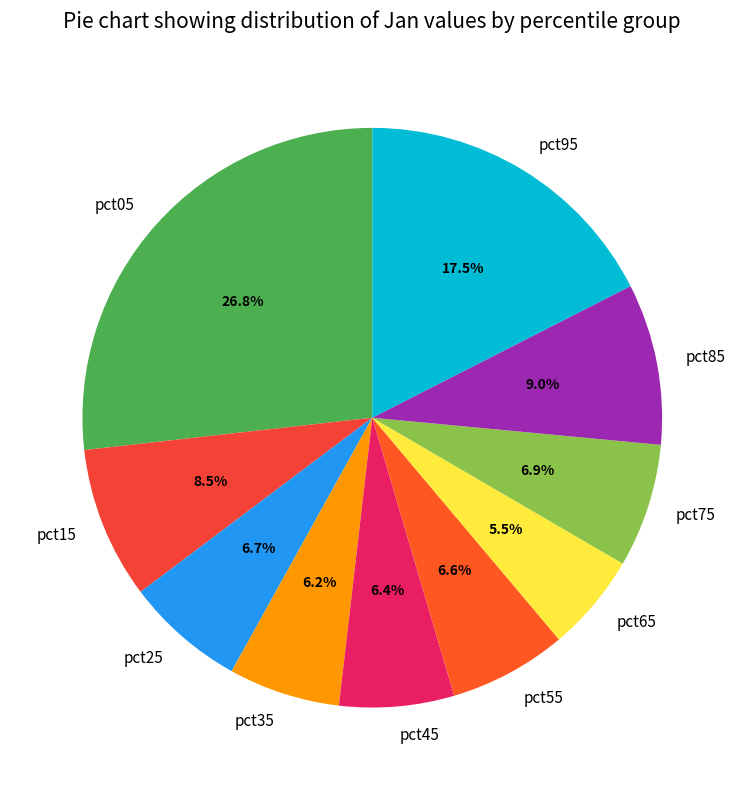

What portion of the pie excludes pct95?

82.5%